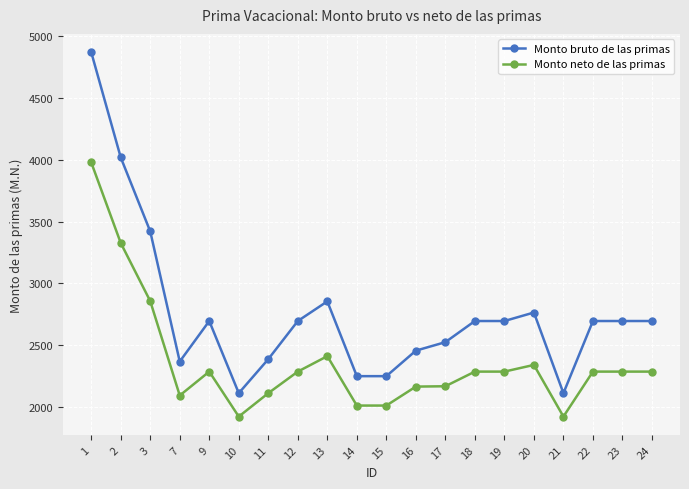

Where is the first local maximum for Monto bruto de las primas?

9